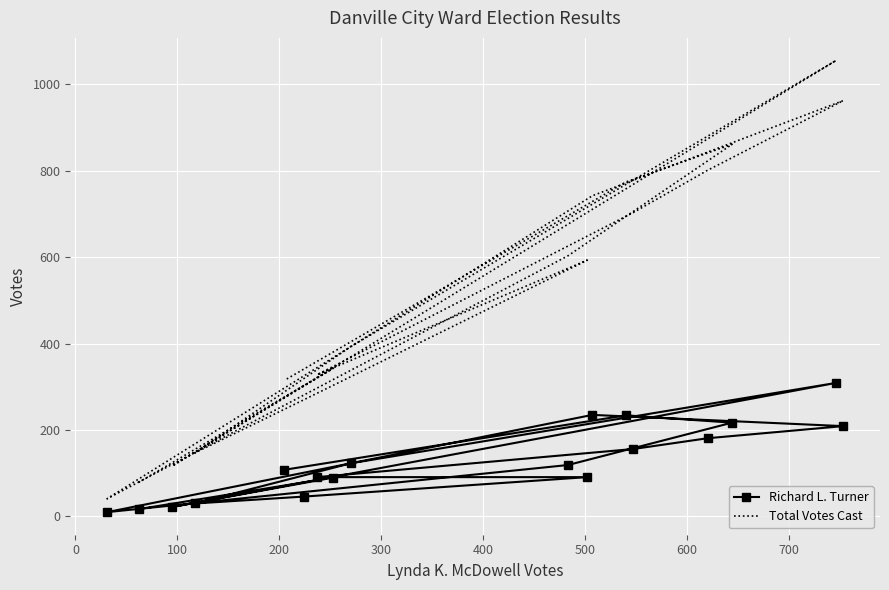

How many data points in Total Votes Cast are above 593?

8